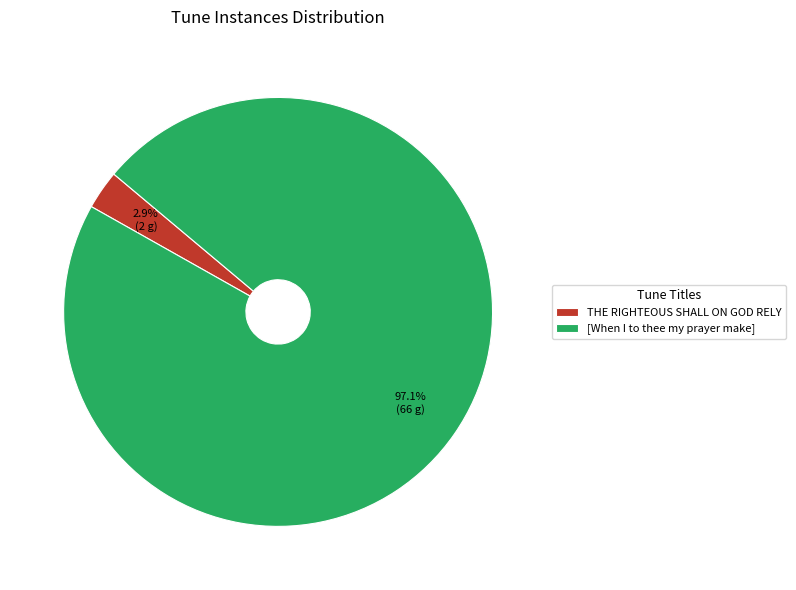

Count the number of slices in the pie.

2